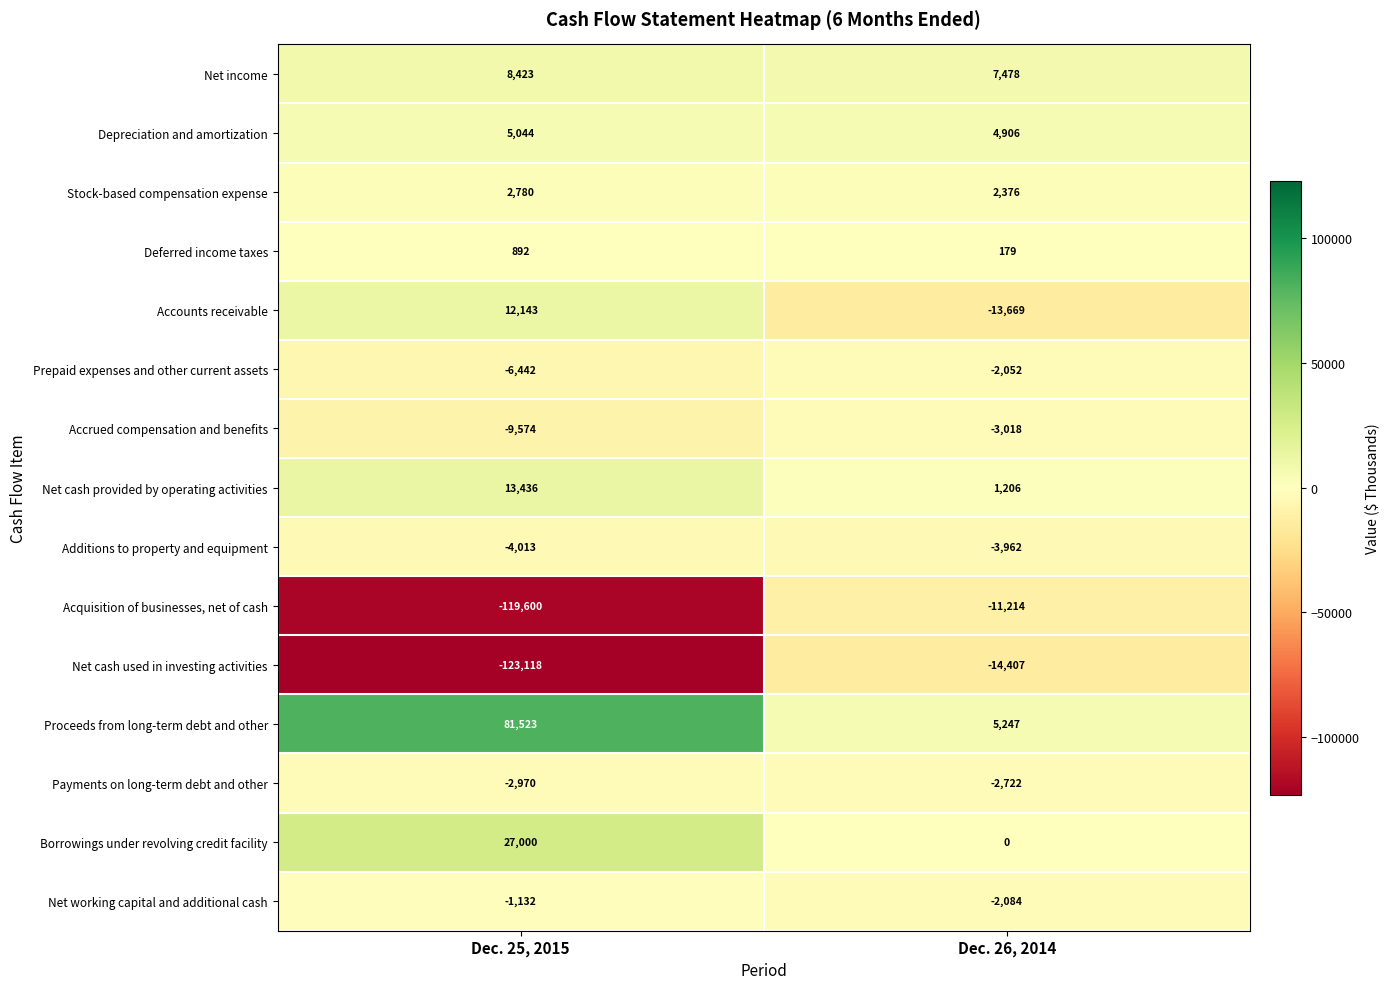

At which label is Net working capital and additional cash closest to -1608?

Dec. 25, 2015